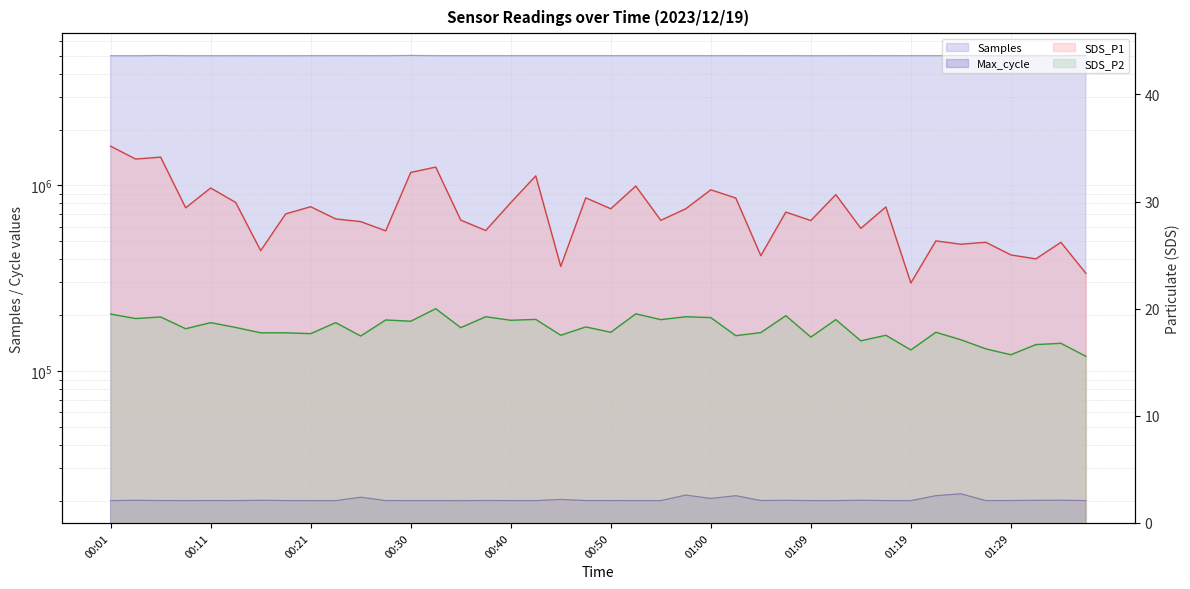

Which series changed the most between 00:18 and 00:40?

Samples